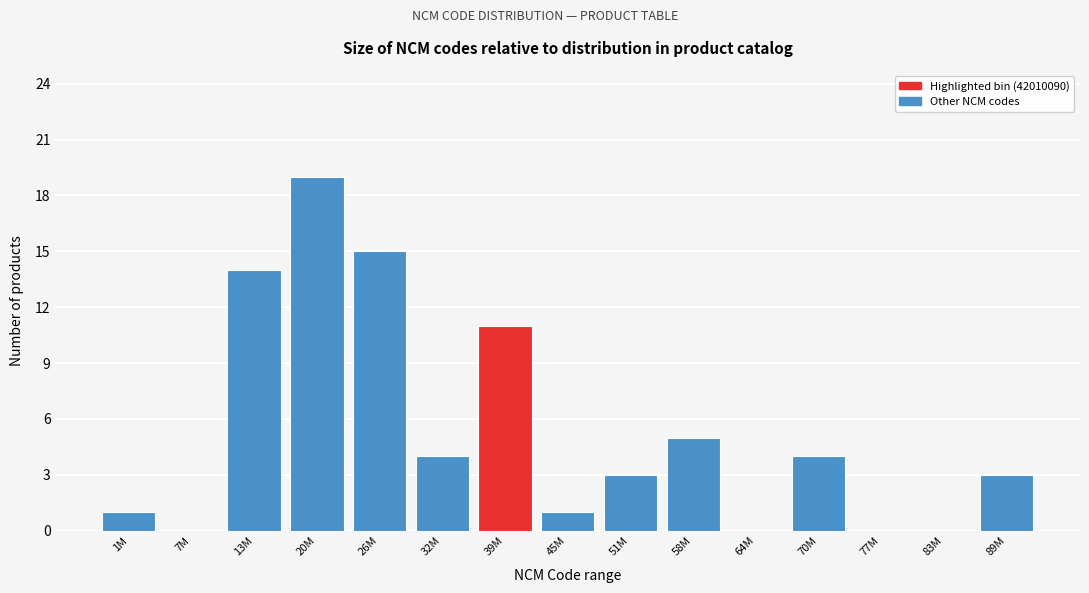

Reading left to right, transcribe all the data shown in this chart.

1M=1	7M=0	13M=14	20M=19	26M=15	32M=4	39M=11	45M=1	51M=3	58M=5	64M=0	70M=4	77M=0	83M=0	89M=3